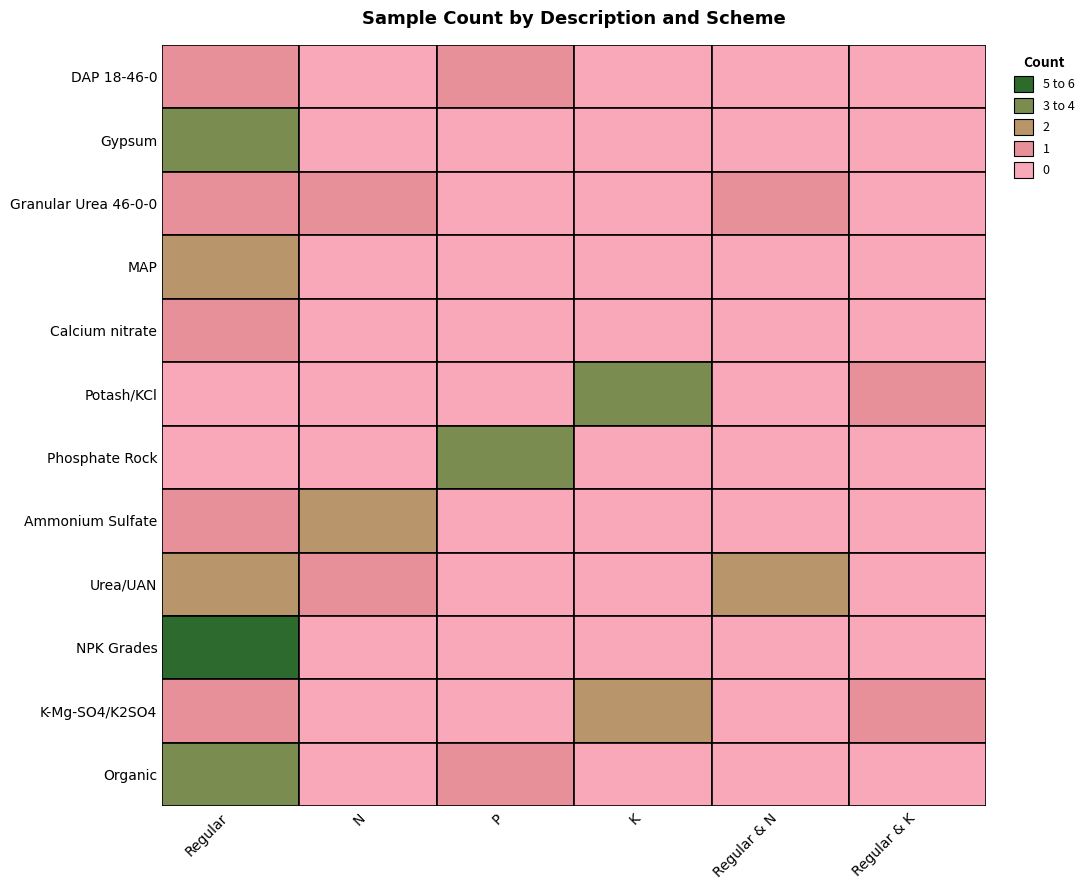

How many values in the Urea/UAN series exceed 0?

3